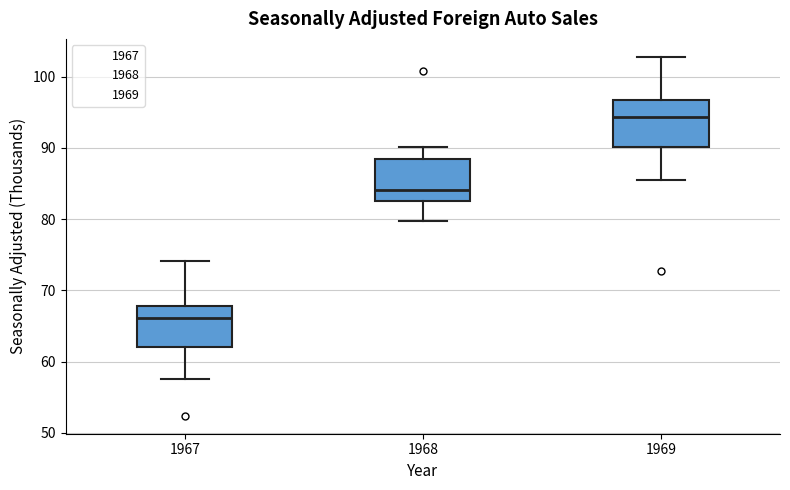

Which box has the highest median line?

1969